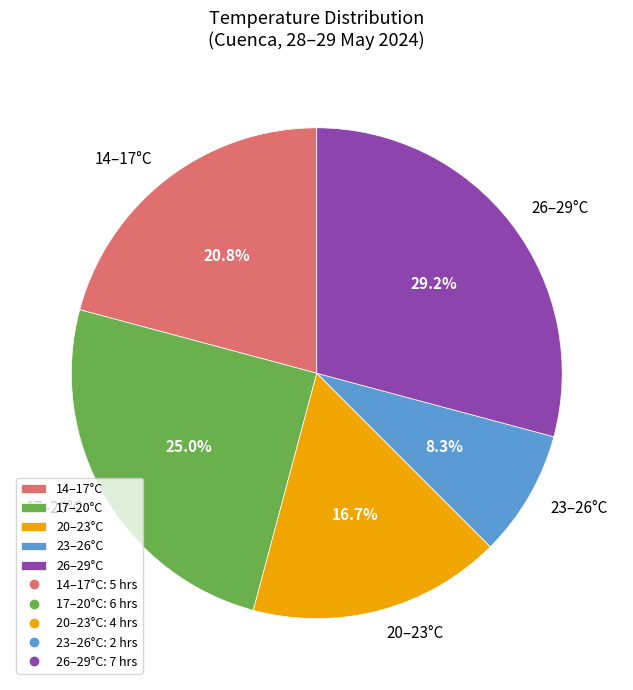

What is the total percentage of 20–23°C and 14–17°C?

37.5%